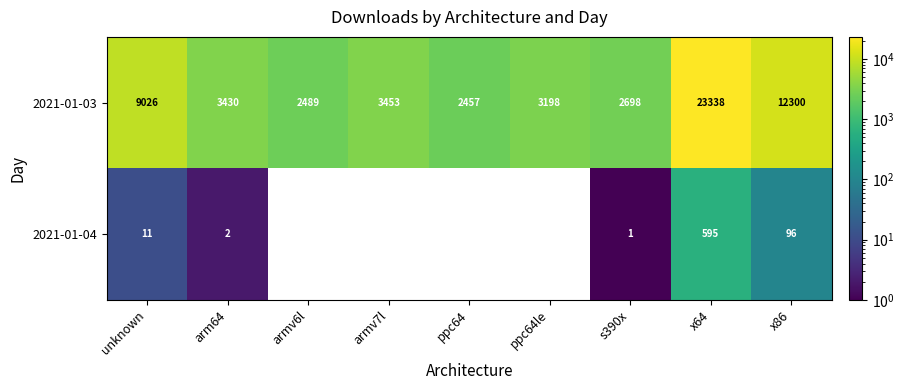

Is it true that 2021-01-03 equals 23338 at x64?

True